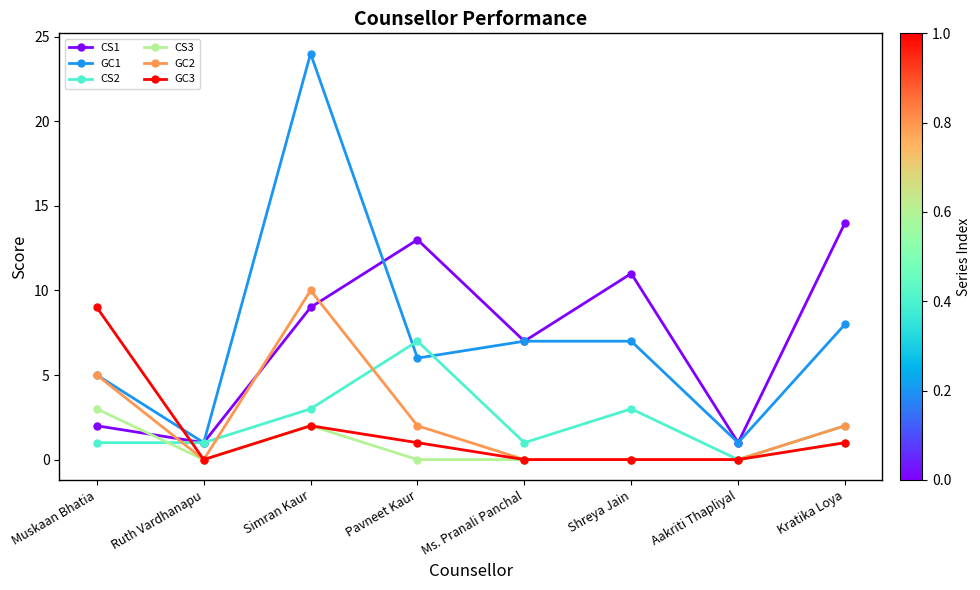

Between Ruth Vardhanapu and Pavneet Kaur, which series saw the biggest shift?

CS1